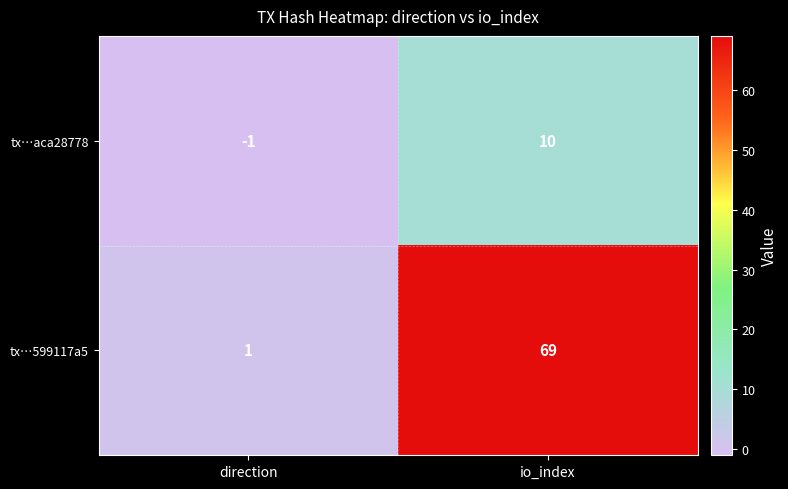

Reading left to right, list all the values displayed in this chart.

tx…aca28778: -1	10
tx…599117a5: 1	69